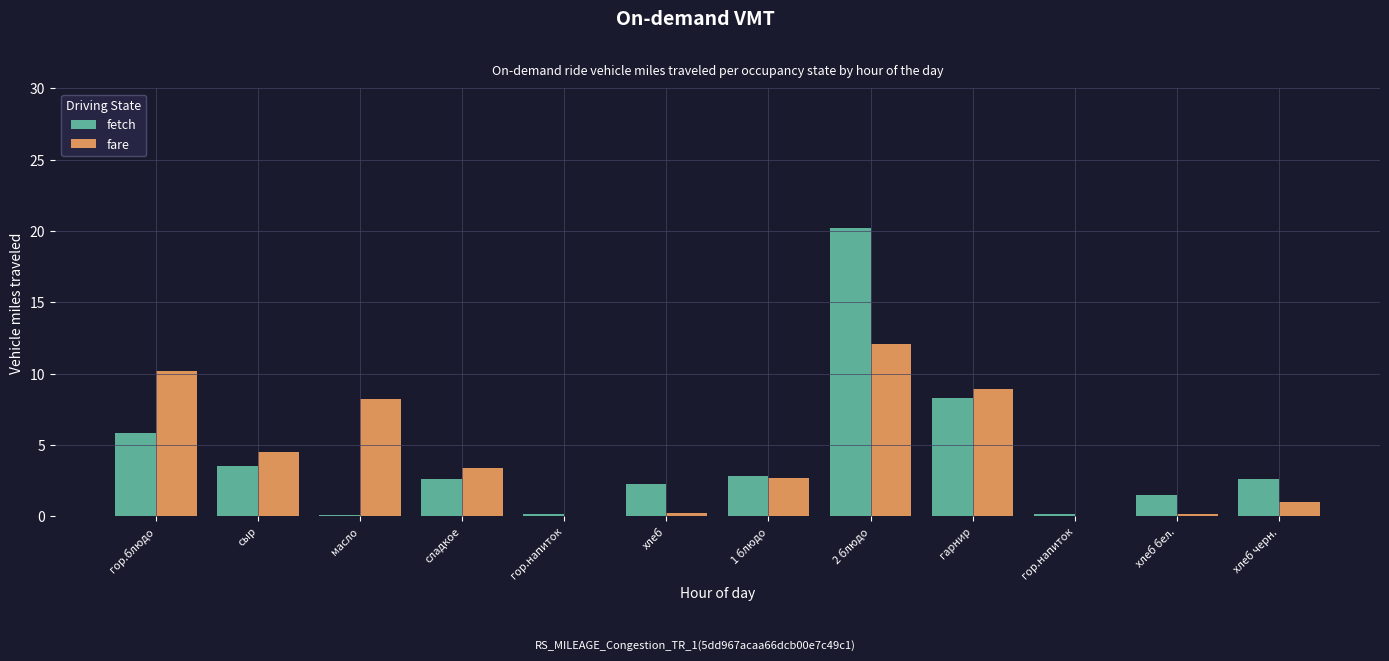

What are all the series names shown in the legend?

fetch, fare